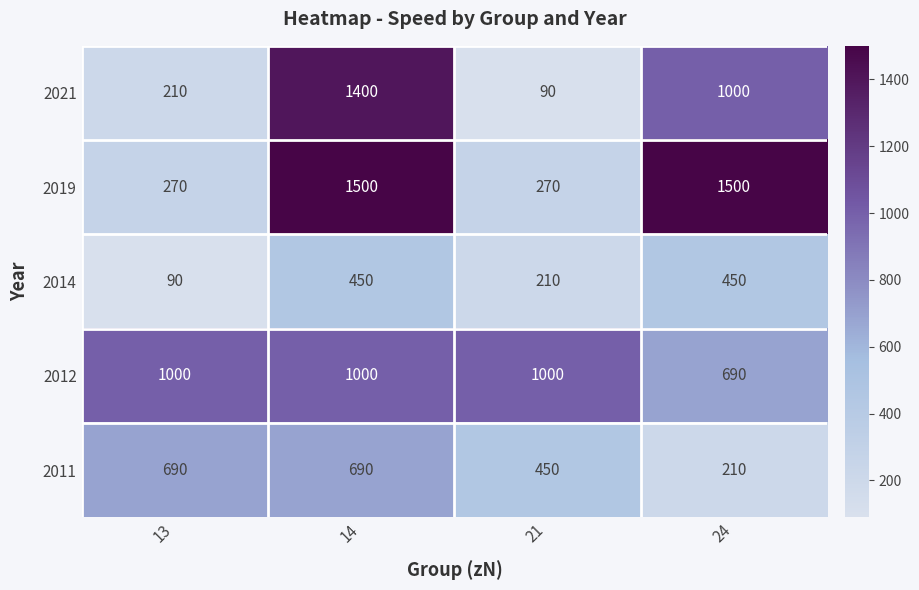

What is the difference between the highest and lowest values at 13?

910